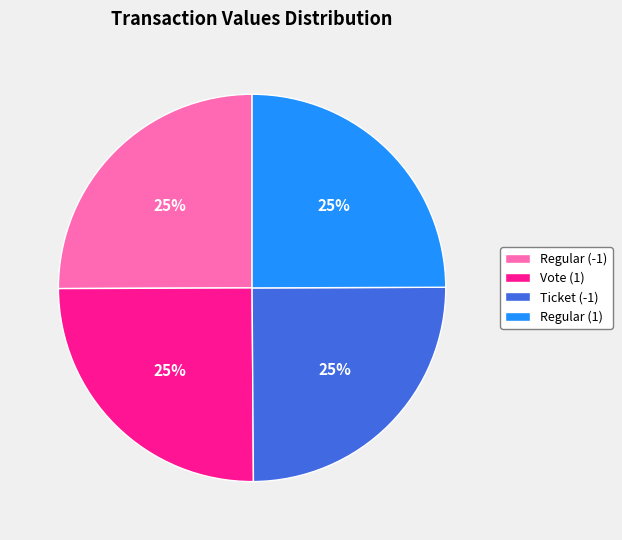

How many slices are in this pie chart?

4